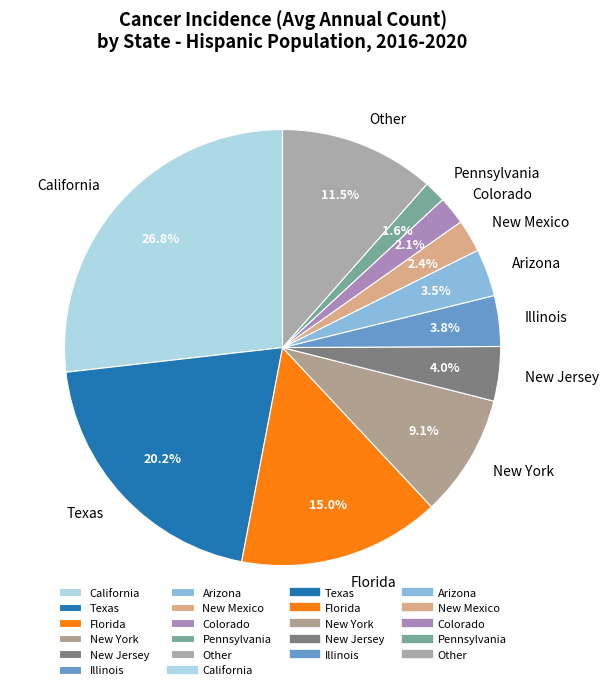

Do Other and Illinois together represent more than half of the pie?

No